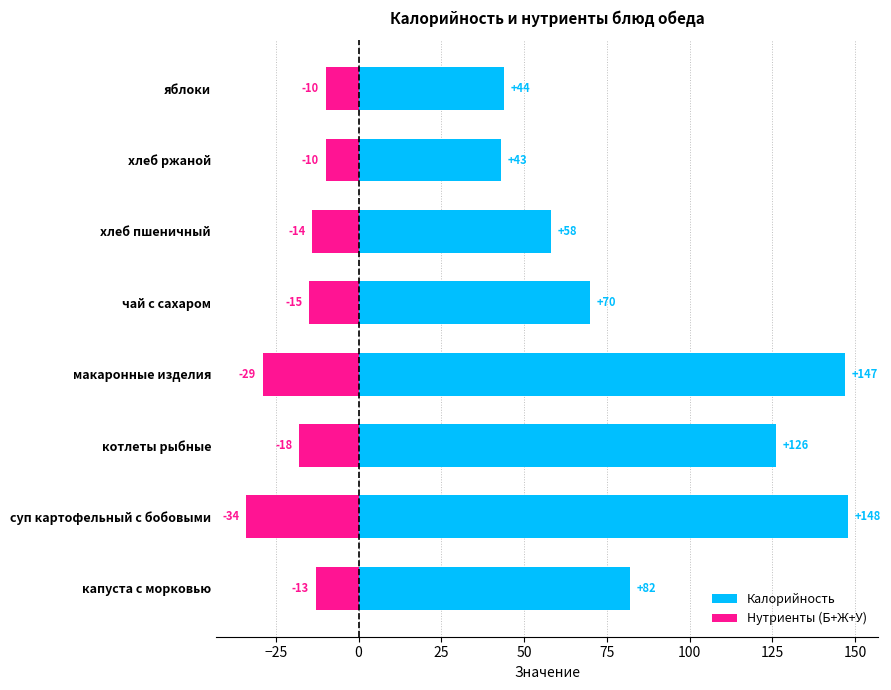

Does the chart contain stacked bars?

No